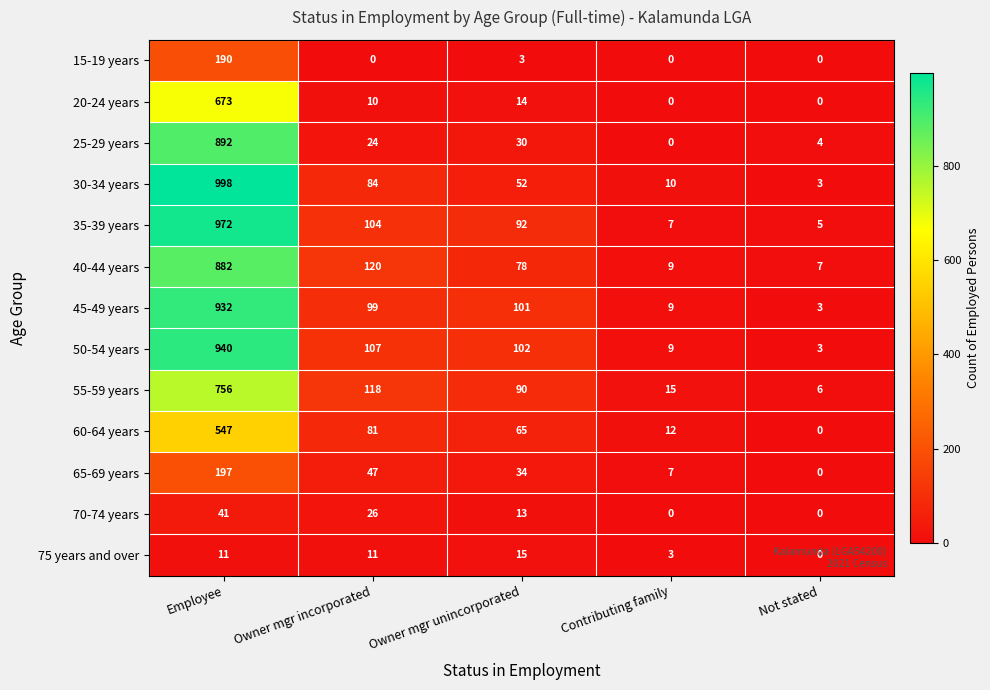

What is the greatest value displayed?

998